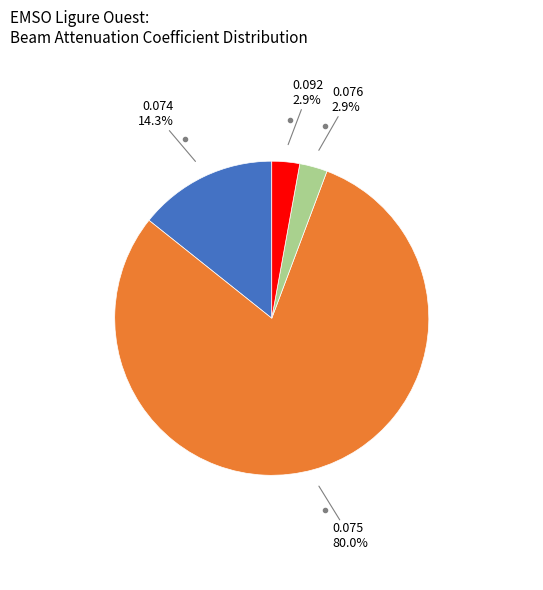

Count the number of slices in the pie.

4